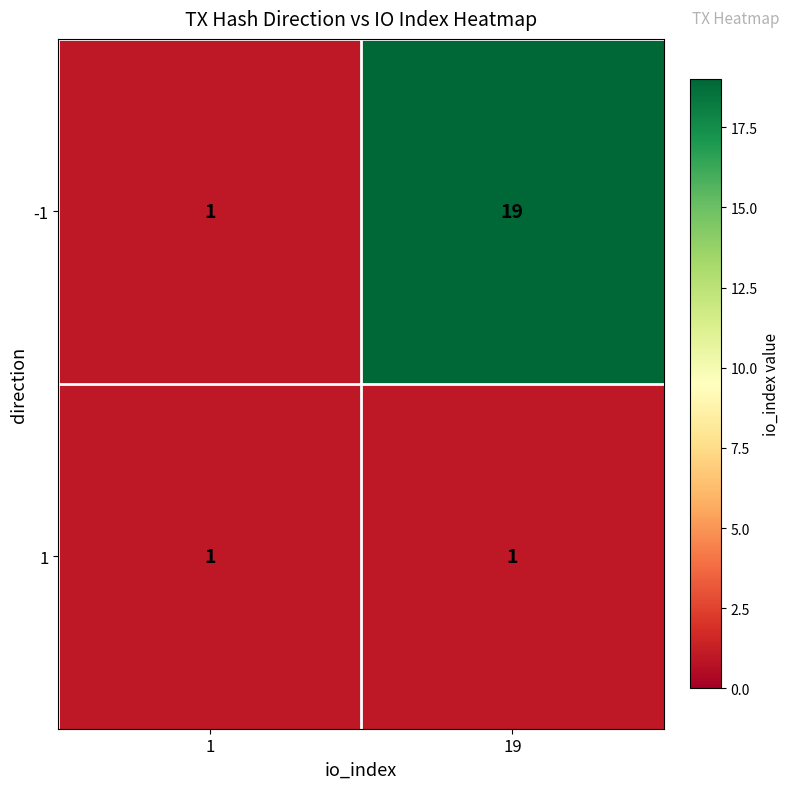

List the labels in order of -1 value, largest first.

19, 1